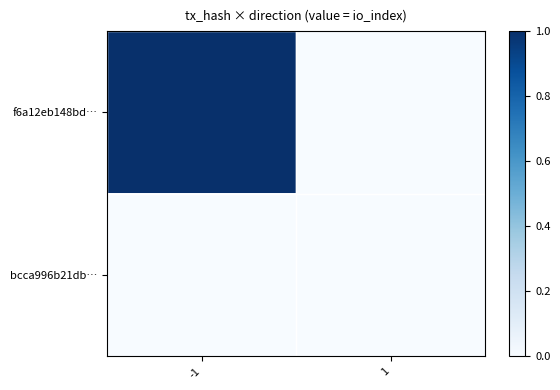

Which series has the largest total across all categories?

f6a12eb148bd…